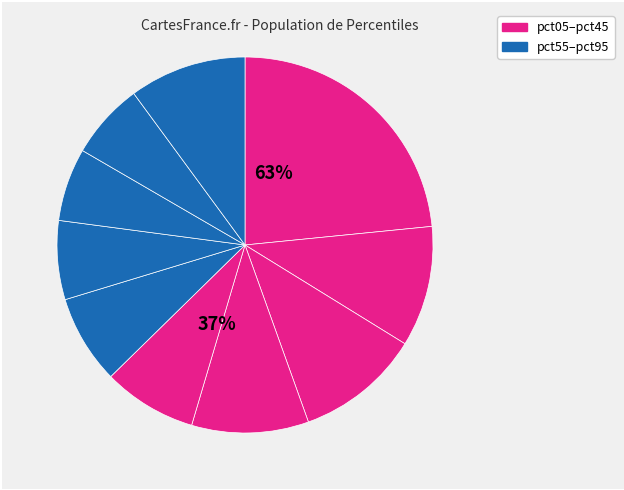

To the nearest percent, what percentage of the pie is pct95?

10%